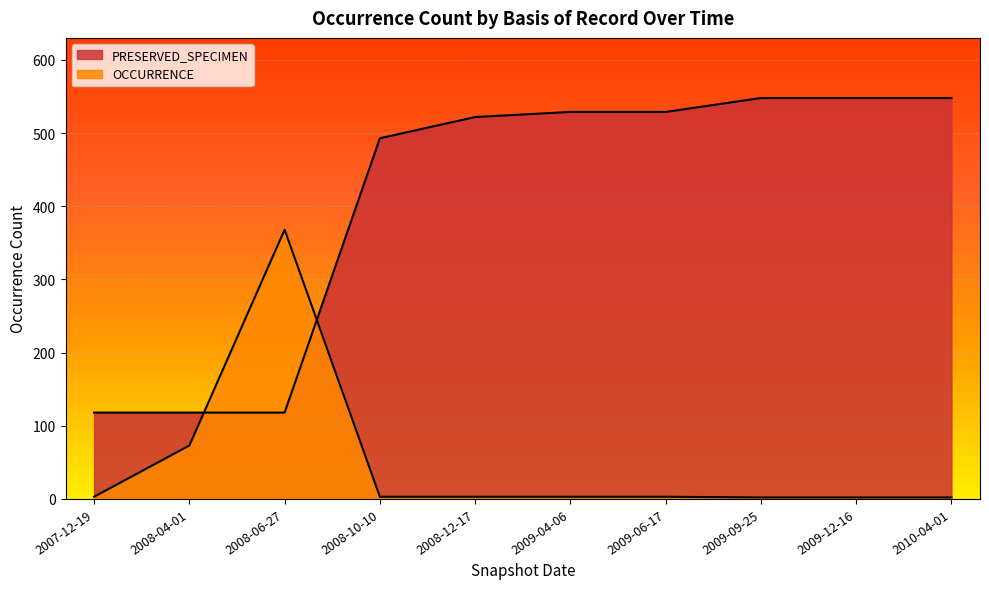

True or false: PRESERVED_SPECIMEN has more than 1 points higher than both neighbors.

False